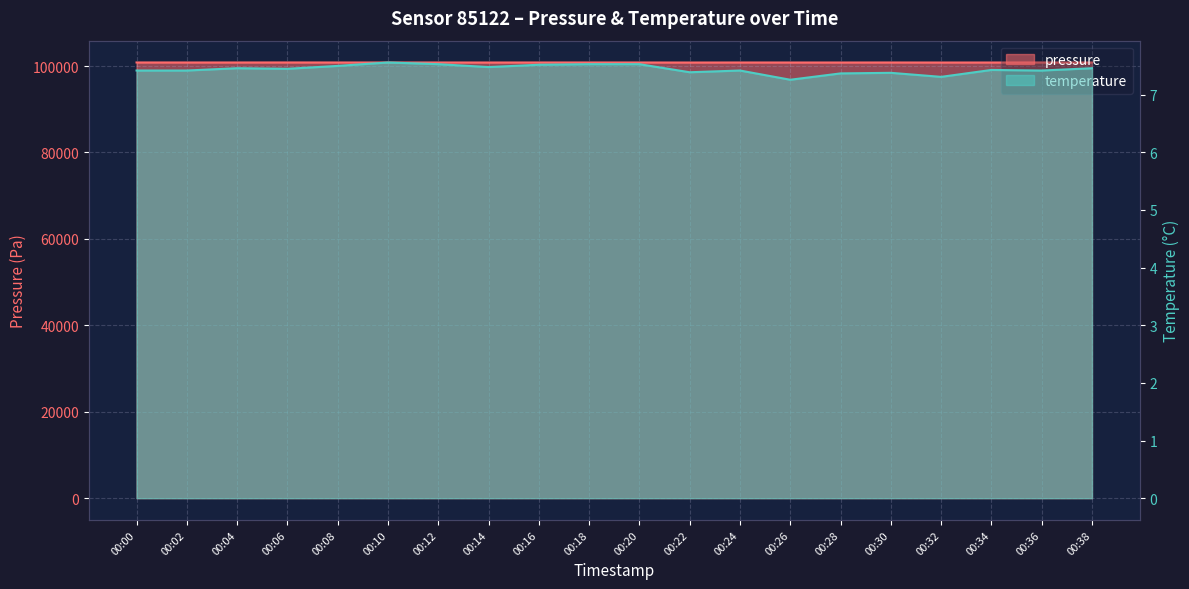

What is the difference between the second highest and second lowest values in the pressure series?

14.9